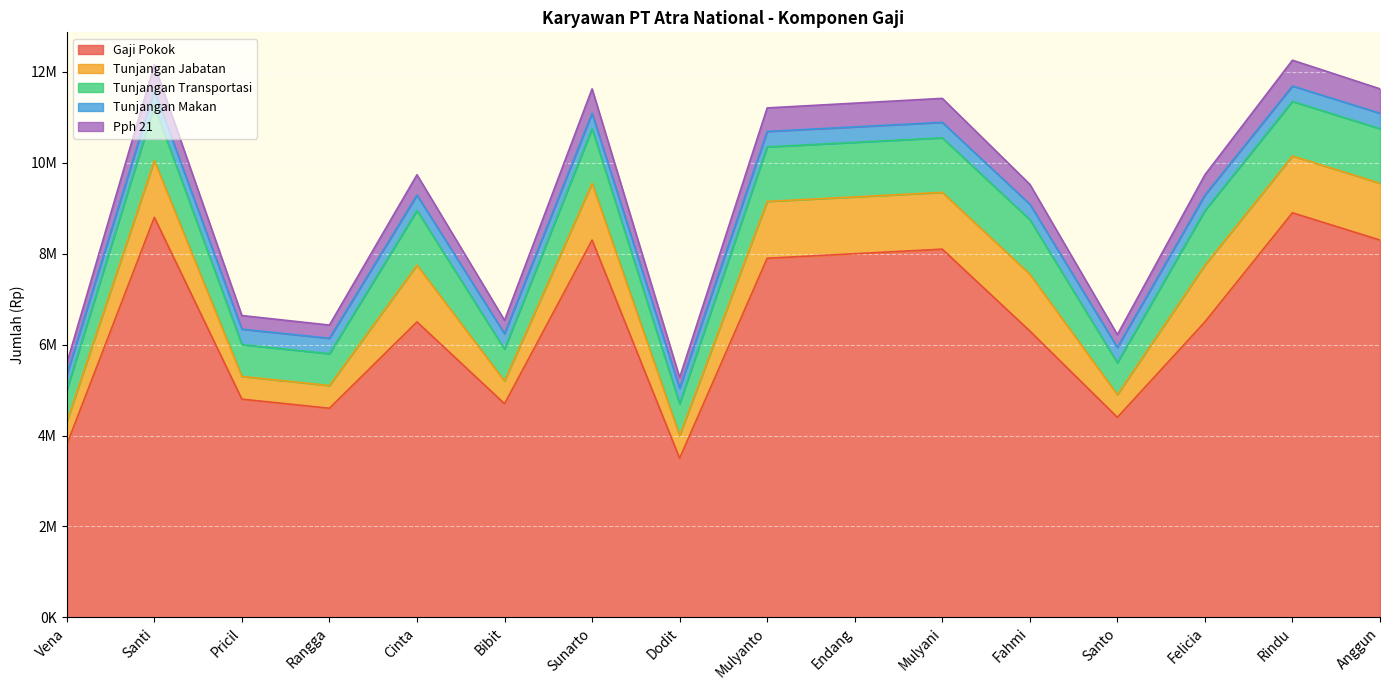

How many interior local valleys does the Tunjangan Jabatan series have?

3